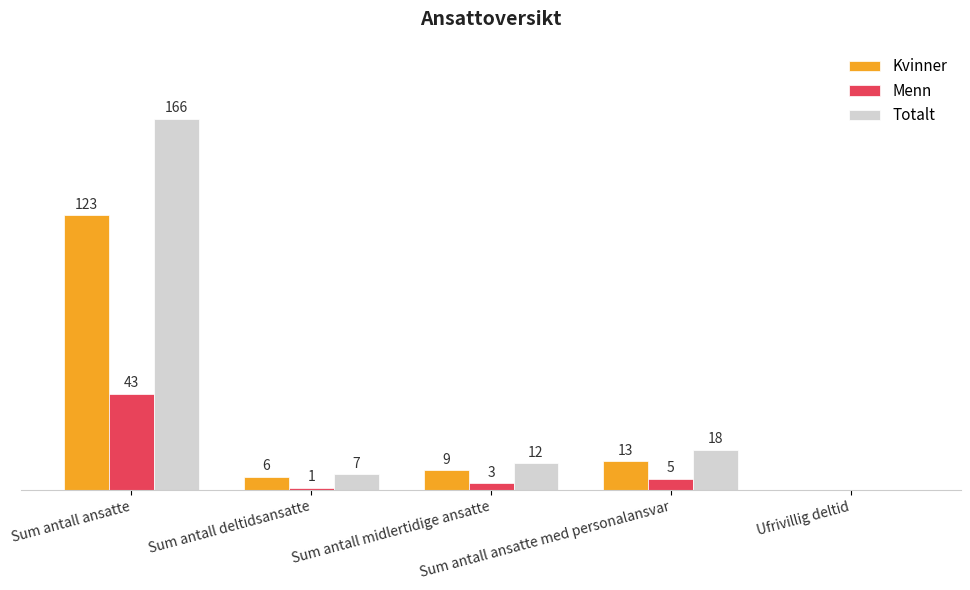

Which series has the largest total across all categories?

Totalt